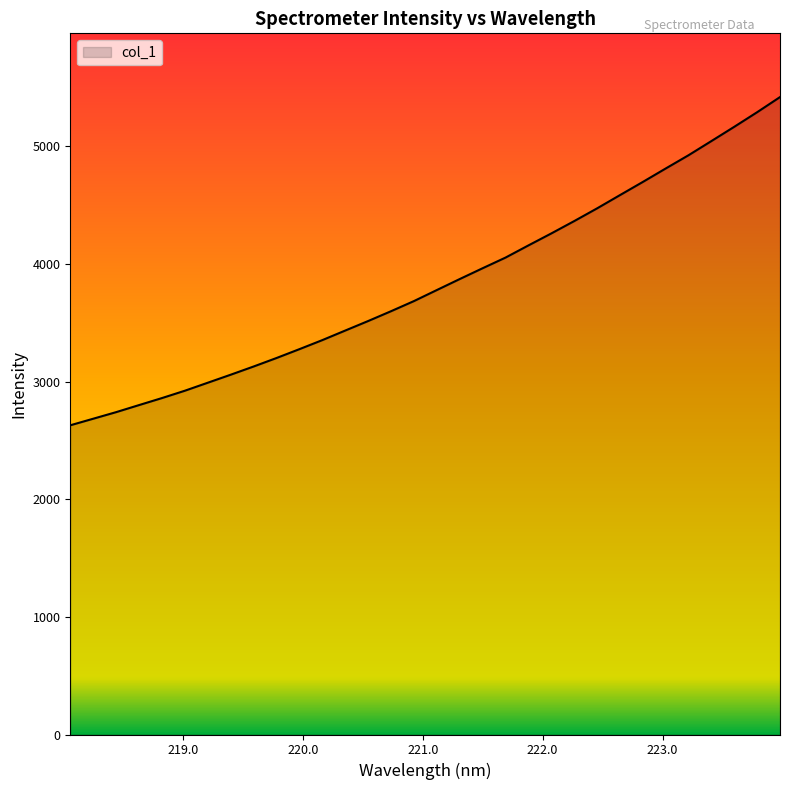

What is the difference between the maximum and minimum values?

2790.8